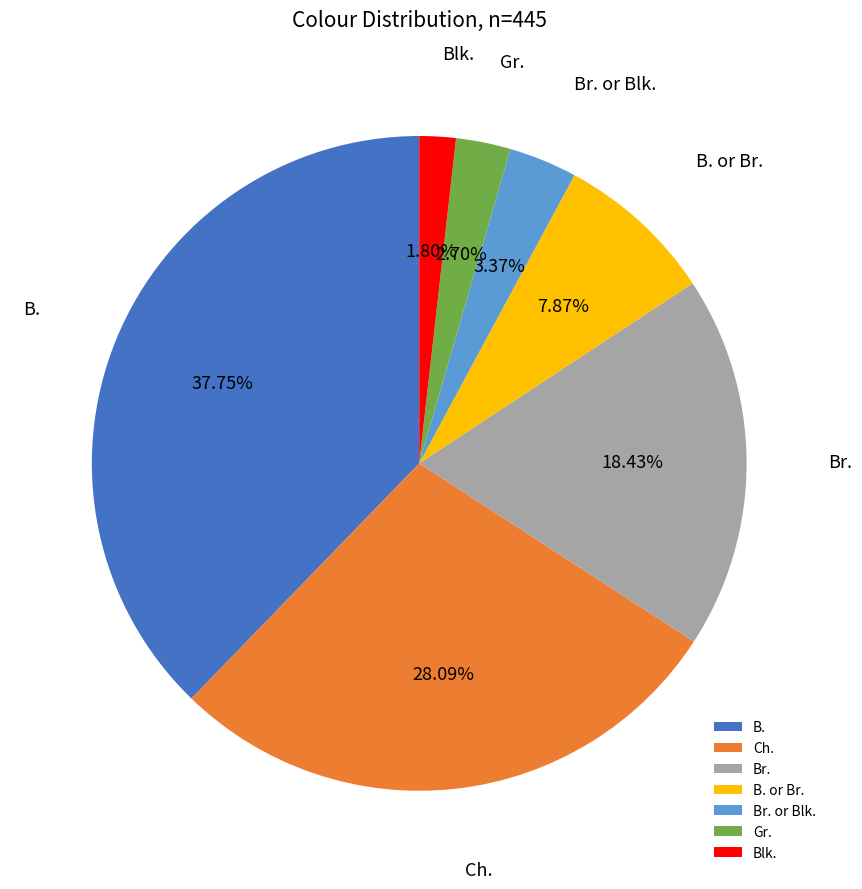

Is there any slice that represents more than half of the pie?

No